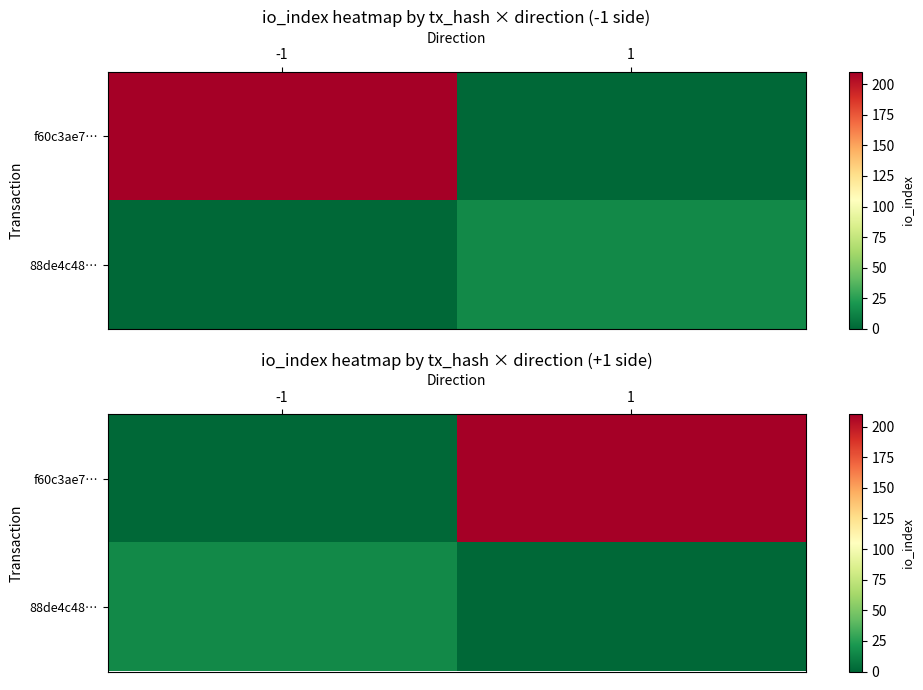

Where is 88de4c48… nearest to the value 7?

1